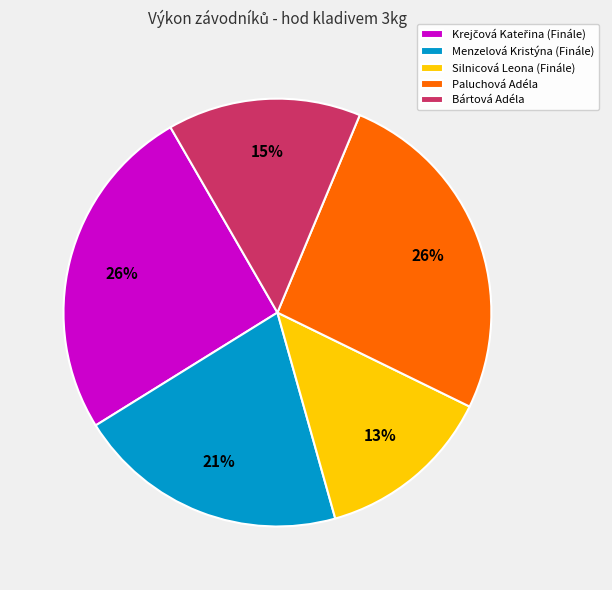

True or false: Menzelová Kristýna (Finále) accounts for 21% of the total.

True